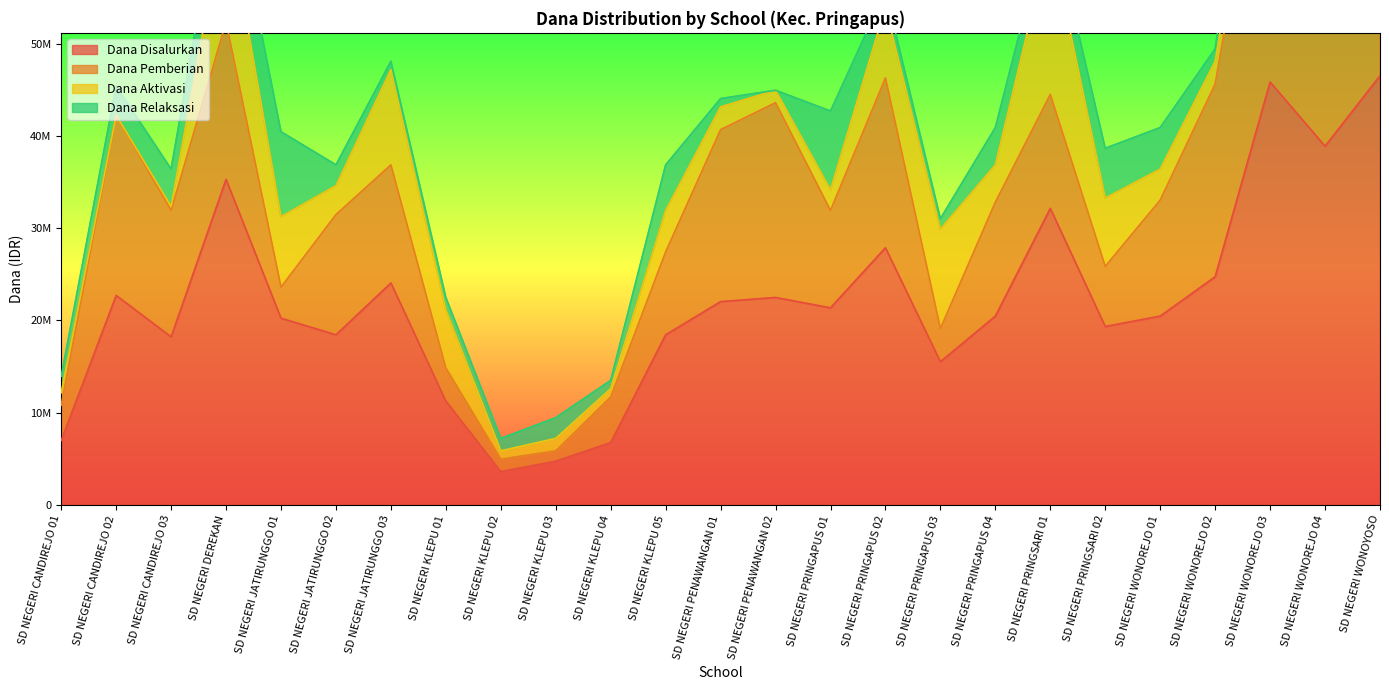

Rank the series by their maximum value, from lowest to highest.

Dana Relaksasi, Dana Aktivasi, Dana Pemberian, Dana Disalurkan